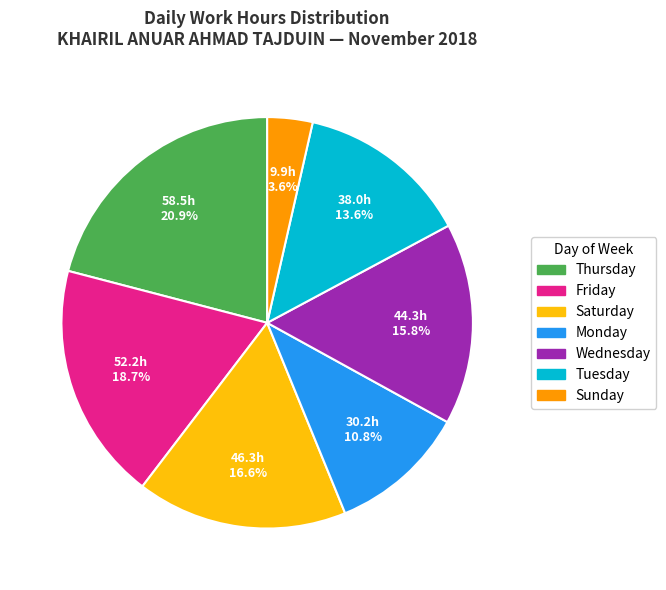

Does any single category account for the majority?

No